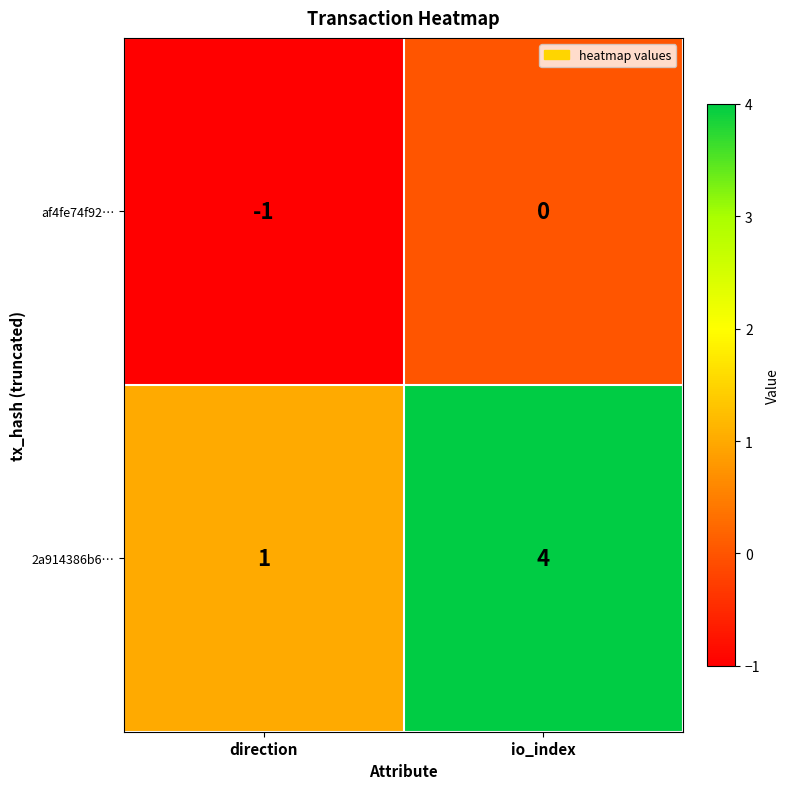

Which series has the largest range (max minus min)?

2a914386b6…